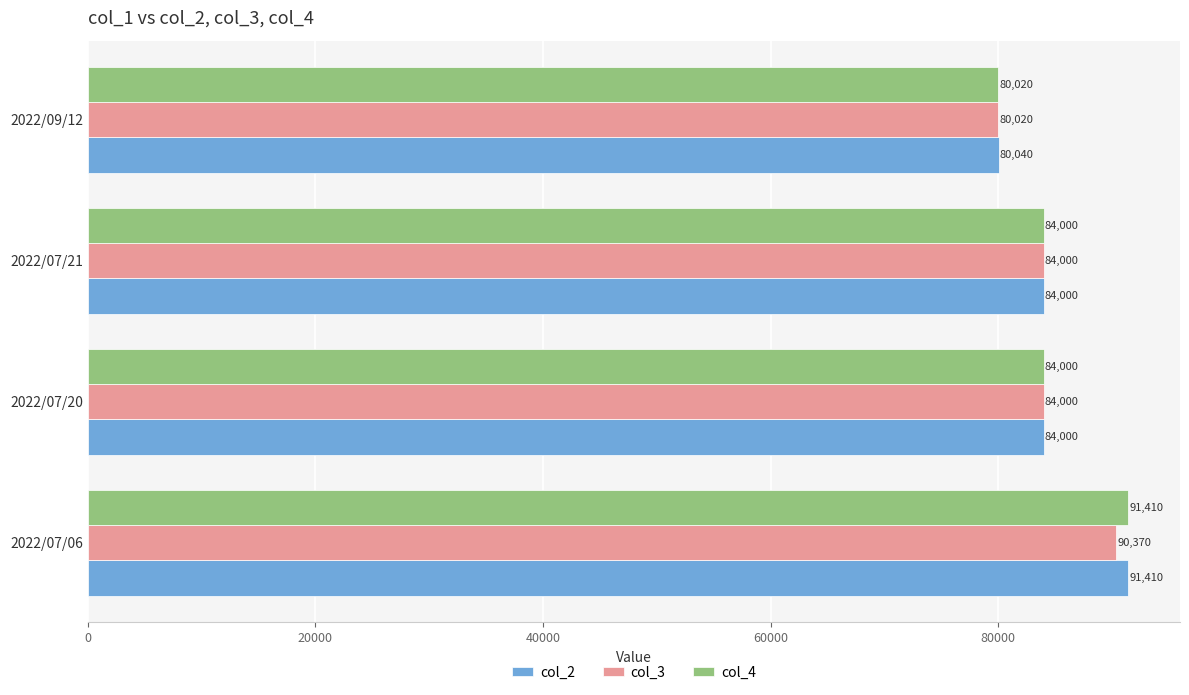

Which series has the widest spread of values?

col_4